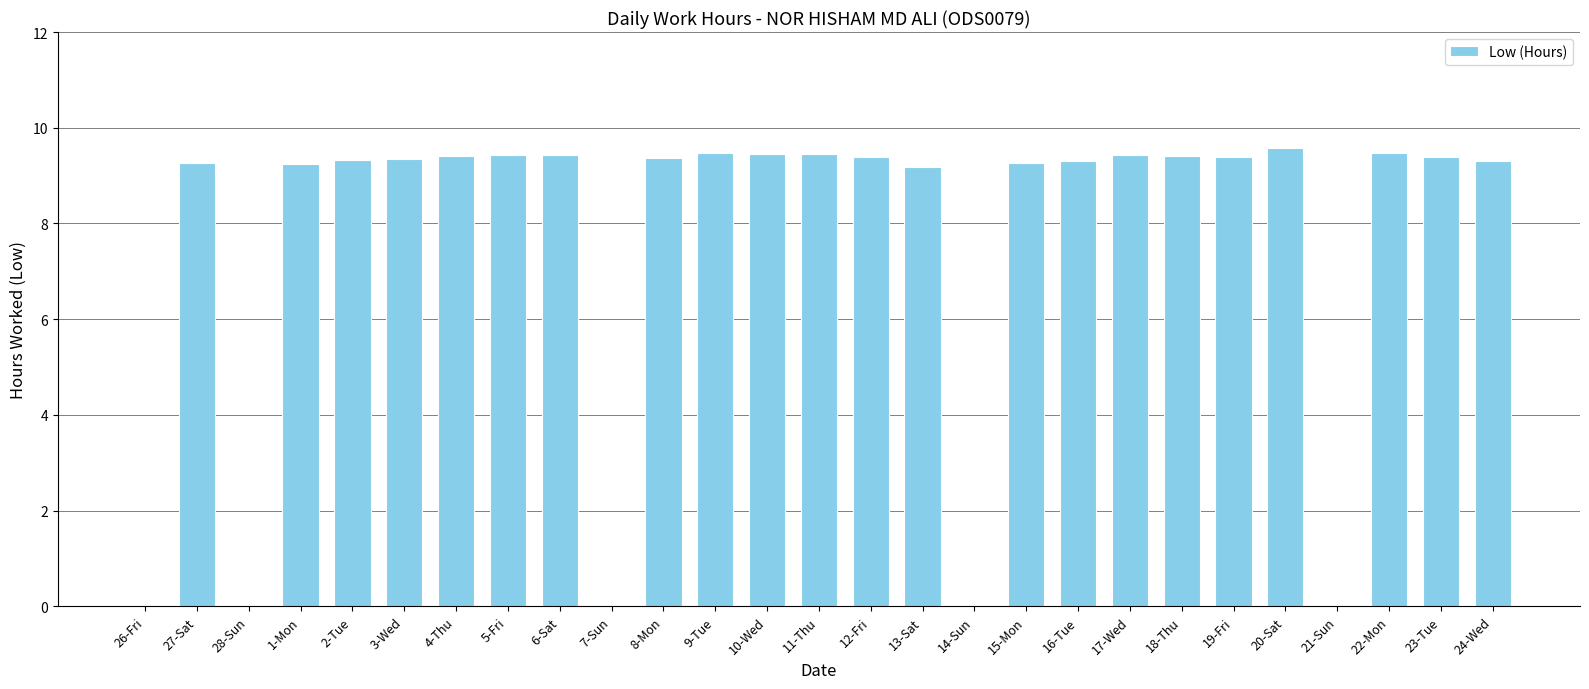

How many data points are above 9?

22